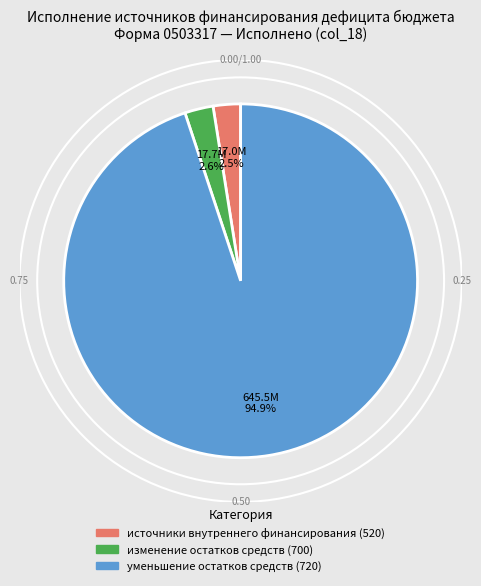

Do изменение остатков средств (700) and уменьшение остатков средств (720) together represent more than half of the pie?

Yes